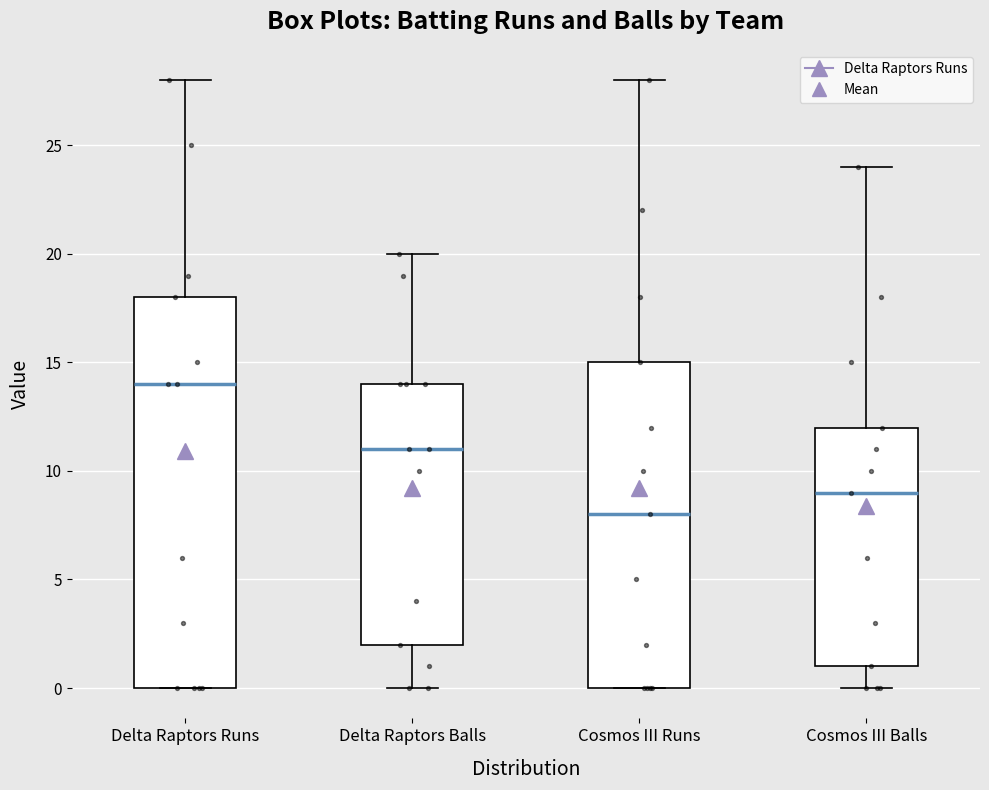

Reading left to right, read every box against the y-axis: the position of its median line, the range the box covers, and the ends of its whiskers. The values are not printed on the chart, so give them approximately, as read against the axis.

Delta Raptors Runs: median 14, box 0 to 18, whiskers 0 to 28
Delta Raptors Balls: median 11, box 2 to 14, whiskers 0 to 20
Cosmos III Runs: median 8, box 0 to 15, whiskers 0 to 28
Cosmos III Balls: median 9, box 1 to 12, whiskers 0 to 24